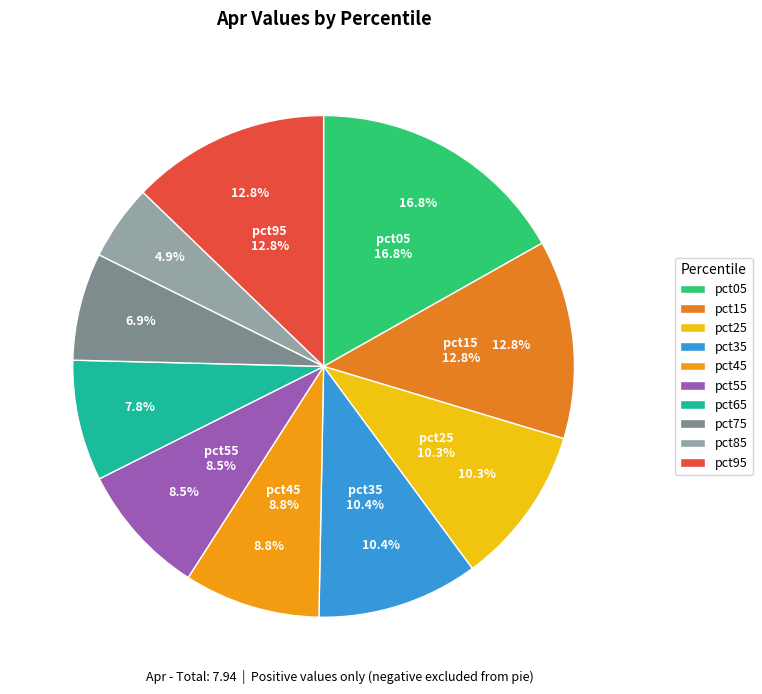

Which category has the smallest portion of the pie?

pct85